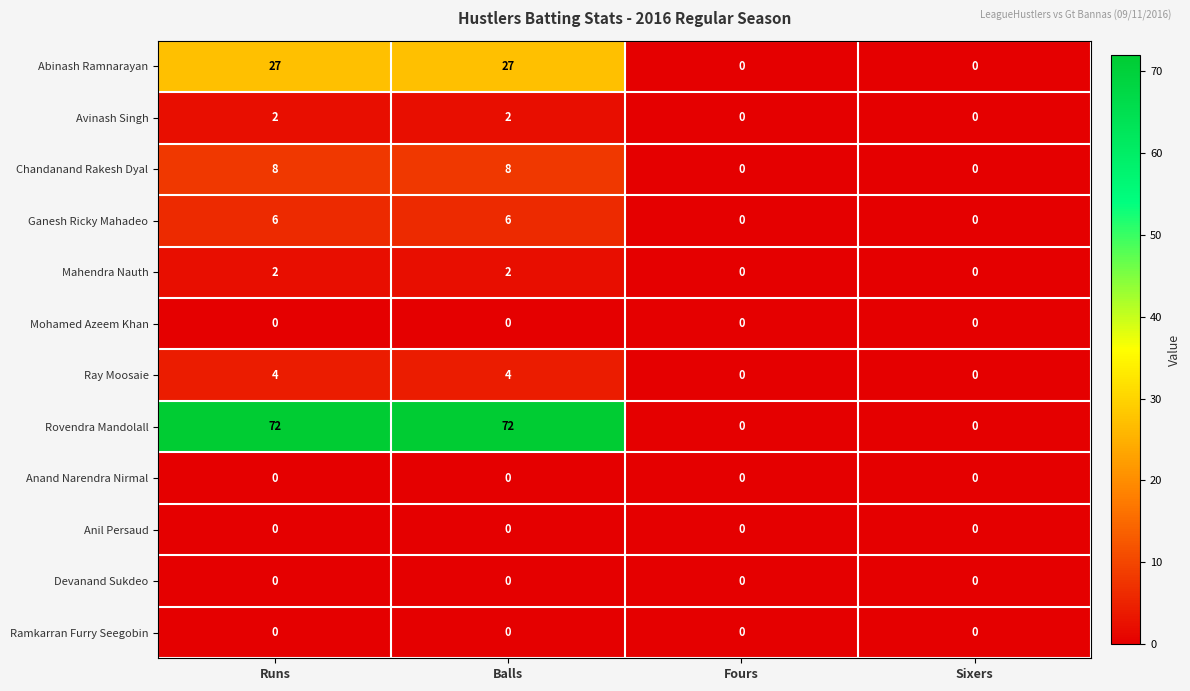

How many categories are shown in the chart?

4